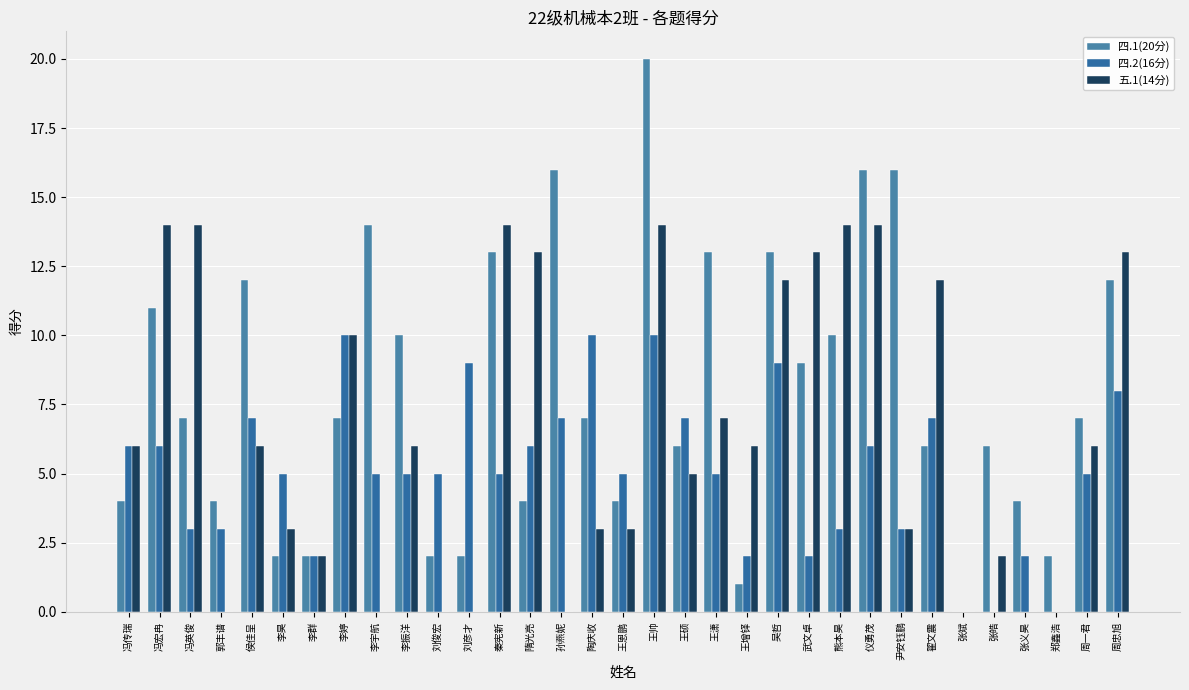

Reading left to right, what are all the values shown in this chart?

四.1(20分): 冯传瑞=4	冯宏冉=11	冯英俊=7	郭丰谱=4	侯佳呈=12	李昊=2	李群=2	李婷=7	李宇航=14	李振洋=10	刘俊宏=2	刘彦才=2	秦宪新=13	隋光亮=4	孙燕妮=16	陶庆收=7	王恩鹏=4	王帅=20	王硕=6	王潇=13	王增铎=1	吴哲=13	武文卓=9	熊本昊=10	仪勇茂=16	尹安钰鹏=16	翟文震=6	张斌=0	张皓=6	张义昊=4	郑鑫浩=2	周一君=7	周忠旭=12
四.2(16分): 冯传瑞=6	冯宏冉=6	冯英俊=3	郭丰谱=3	侯佳呈=7	李昊=5	李群=2	李婷=10	李宇航=5	李振洋=5	刘俊宏=5	刘彦才=9	秦宪新=5	隋光亮=6	孙燕妮=7	陶庆收=10	王恩鹏=5	王帅=10	王硕=7	王潇=5	王增铎=2	吴哲=9	武文卓=2	熊本昊=3	仪勇茂=6	尹安钰鹏=3	翟文震=7	张斌=0	张皓=0	张义昊=2	郑鑫浩=0	周一君=5	周忠旭=8
五.1(14分): 冯传瑞=6	冯宏冉=14	冯英俊=14	郭丰谱=0	侯佳呈=6	李昊=3	李群=2	李婷=10	李宇航=0	李振洋=6	刘俊宏=0	刘彦才=0	秦宪新=14	隋光亮=13	孙燕妮=0	陶庆收=3	王恩鹏=3	王帅=14	王硕=5	王潇=7	王增铎=6	吴哲=12	武文卓=13	熊本昊=14	仪勇茂=14	尹安钰鹏=3	翟文震=12	张斌=0	张皓=2	张义昊=0	郑鑫浩=0	周一君=6	周忠旭=13